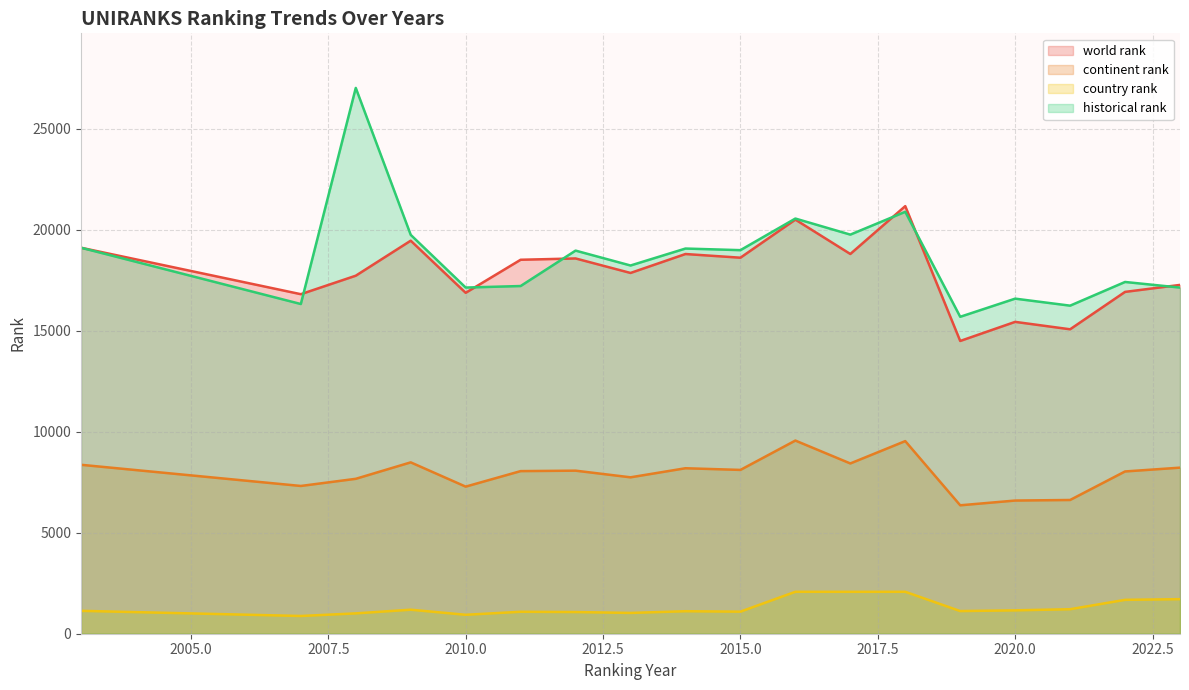

Where do historical rank and world rank first cross each other?

2007 and 2008